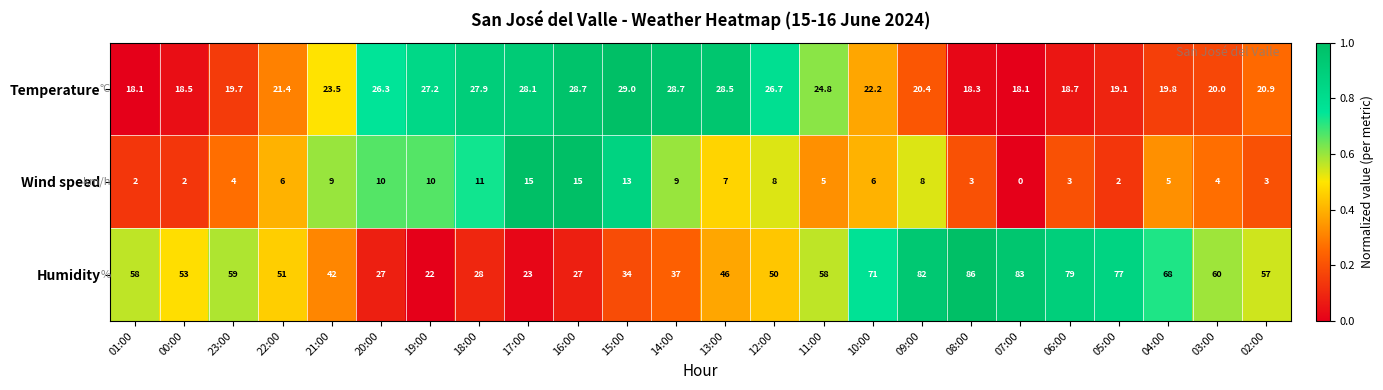

What is the total value across all series at 02:00?

80.9